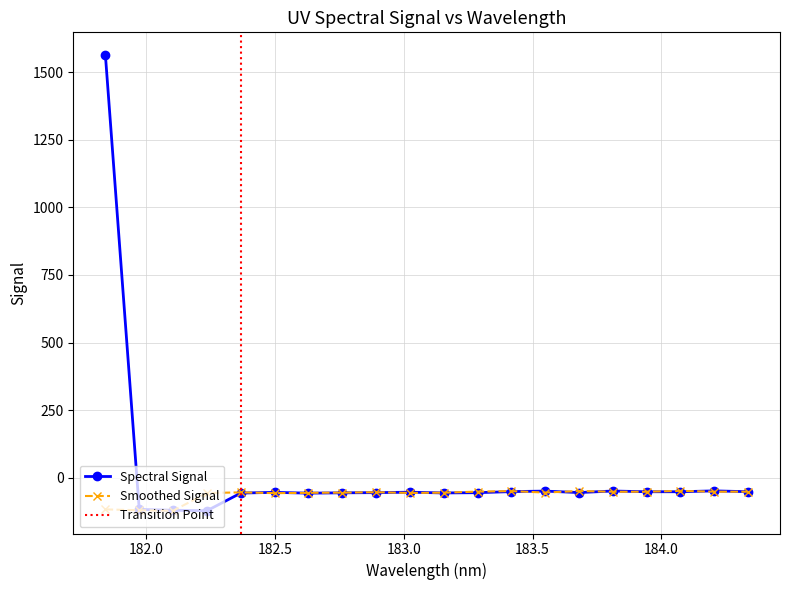

The value of Spectral Signal at 182.1045947288 is -60.2. True or false?

False